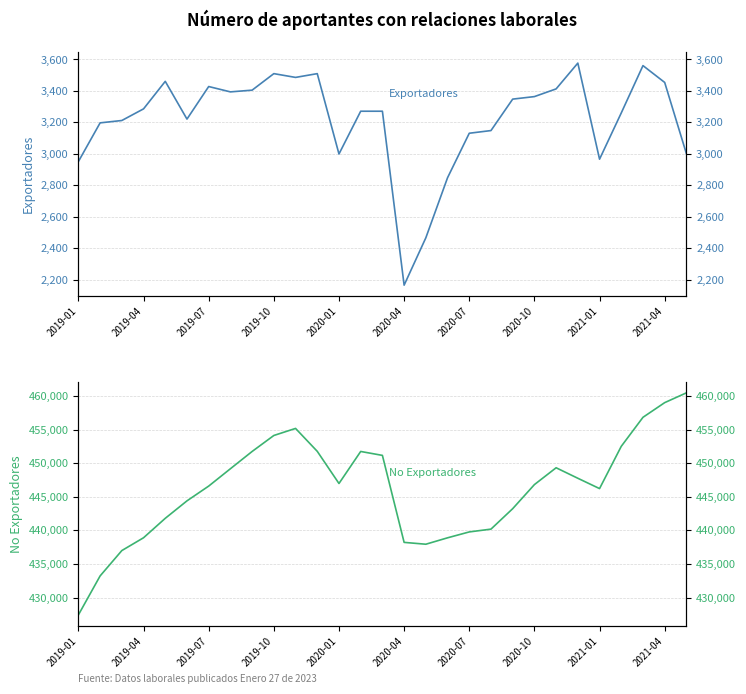

What is the difference between the second highest and second lowest values in the Exportadores series?

1095